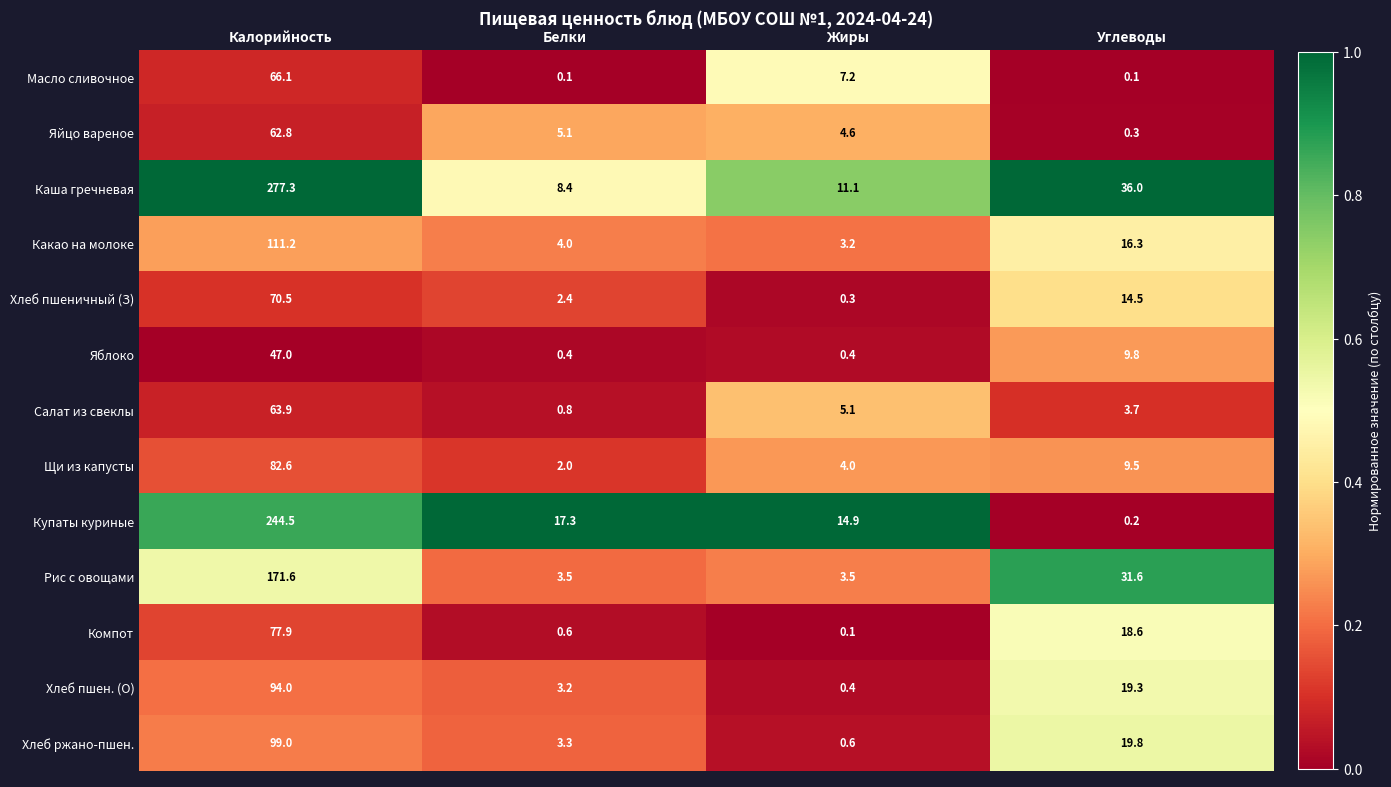

What is the greatest value displayed?

277.3